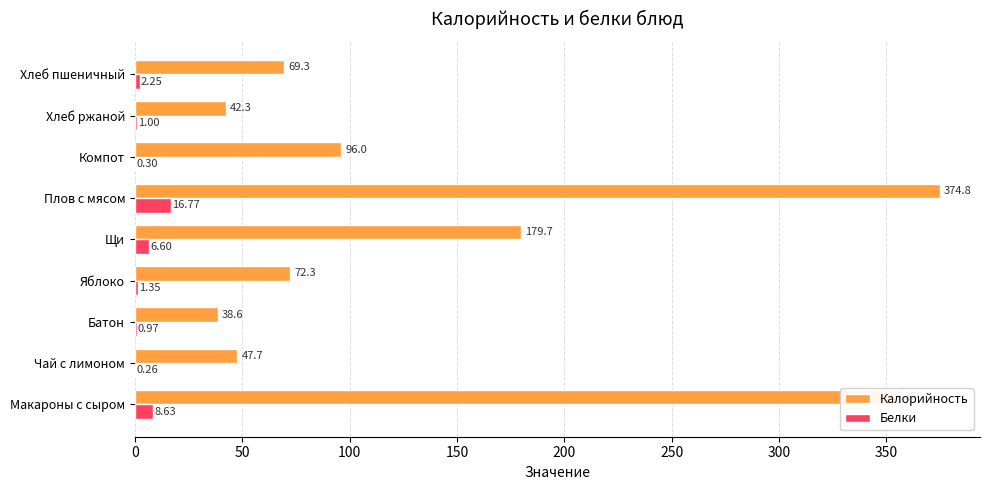

At which category is the sum across all series the highest?

Плов с мясом